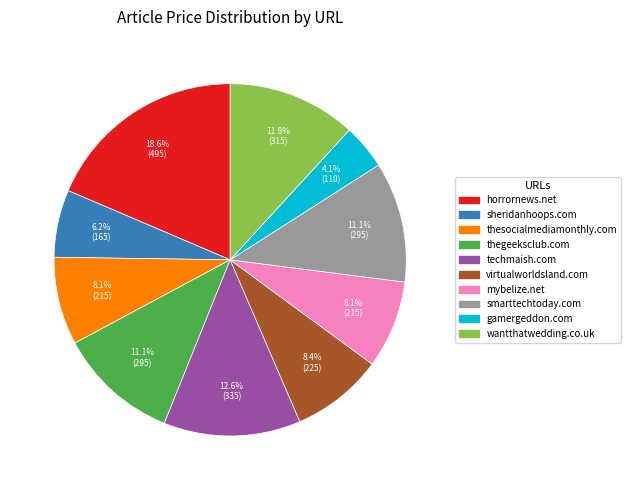

To the nearest percent, what is the difference between the largest and smallest slice percentages?

14%